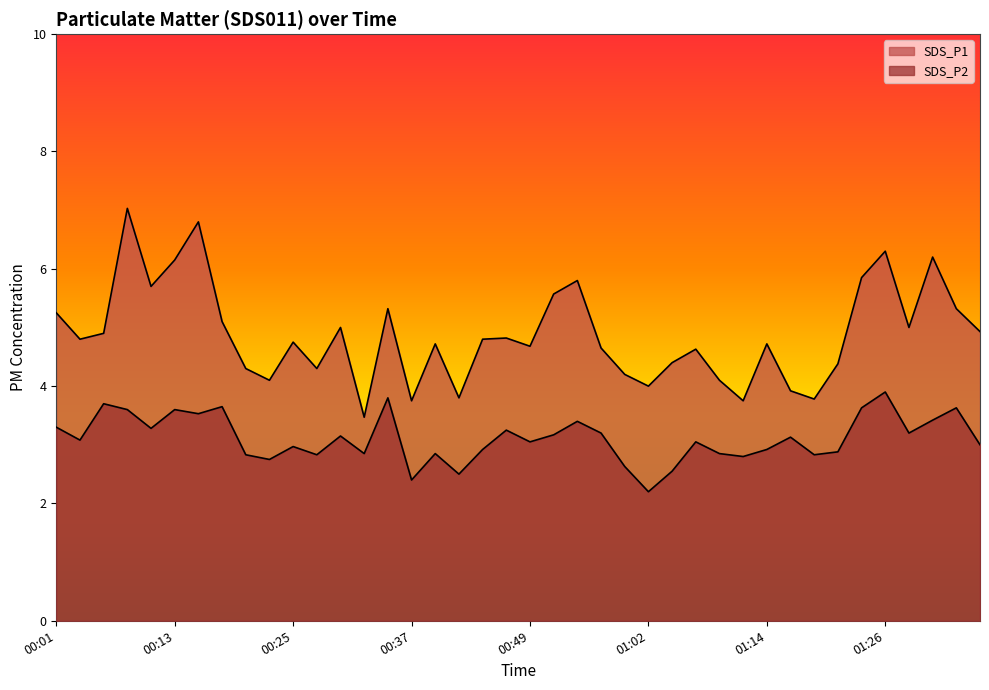

What is the value of the SDS_P1 point at the 5th from the left?

5.7